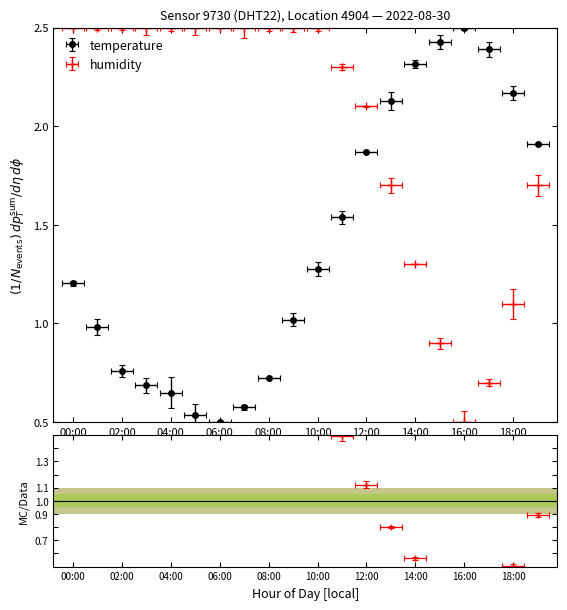

Between 13:00 and 16:00, which series saw the biggest shift?

humidity